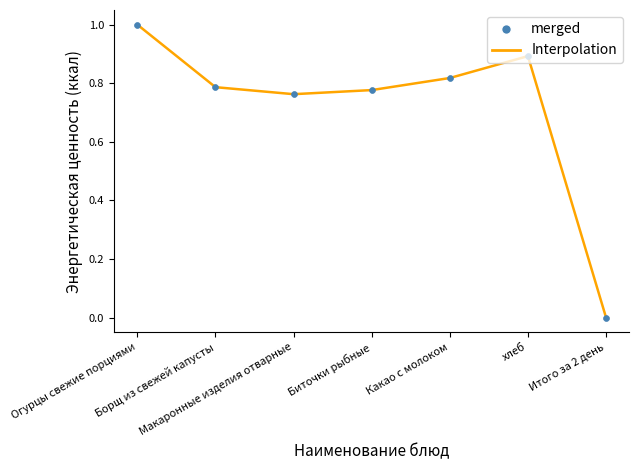

What is the greatest value displayed?

1.0